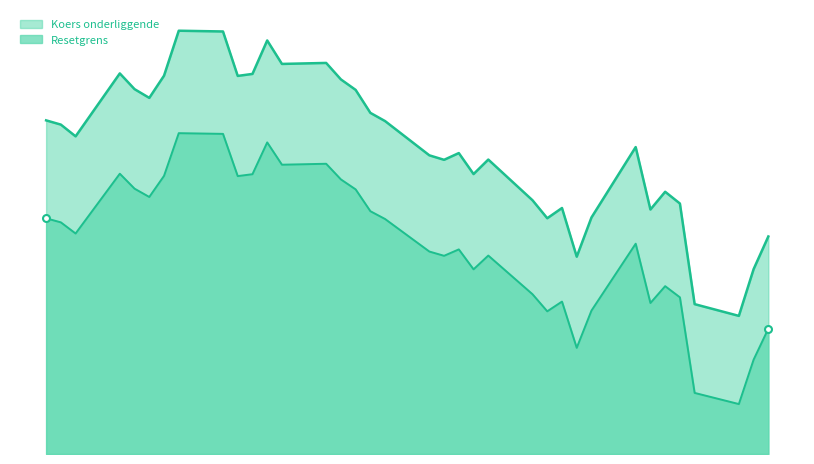

What is the highest value of the Koers series?

820.5